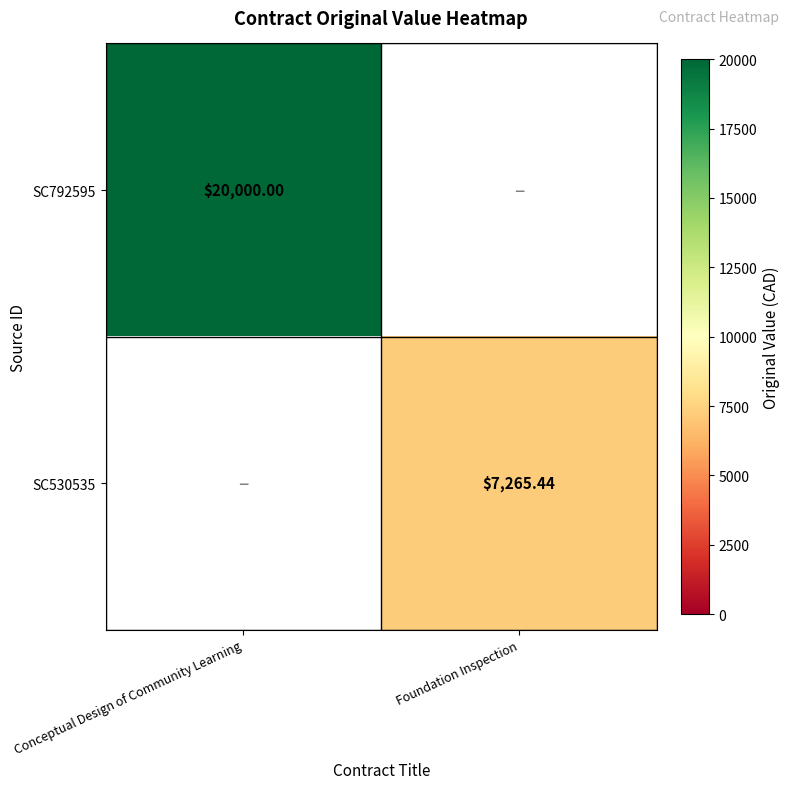

Is it true that SC792595 equals 10891.1 at Foundation Inspection?

False